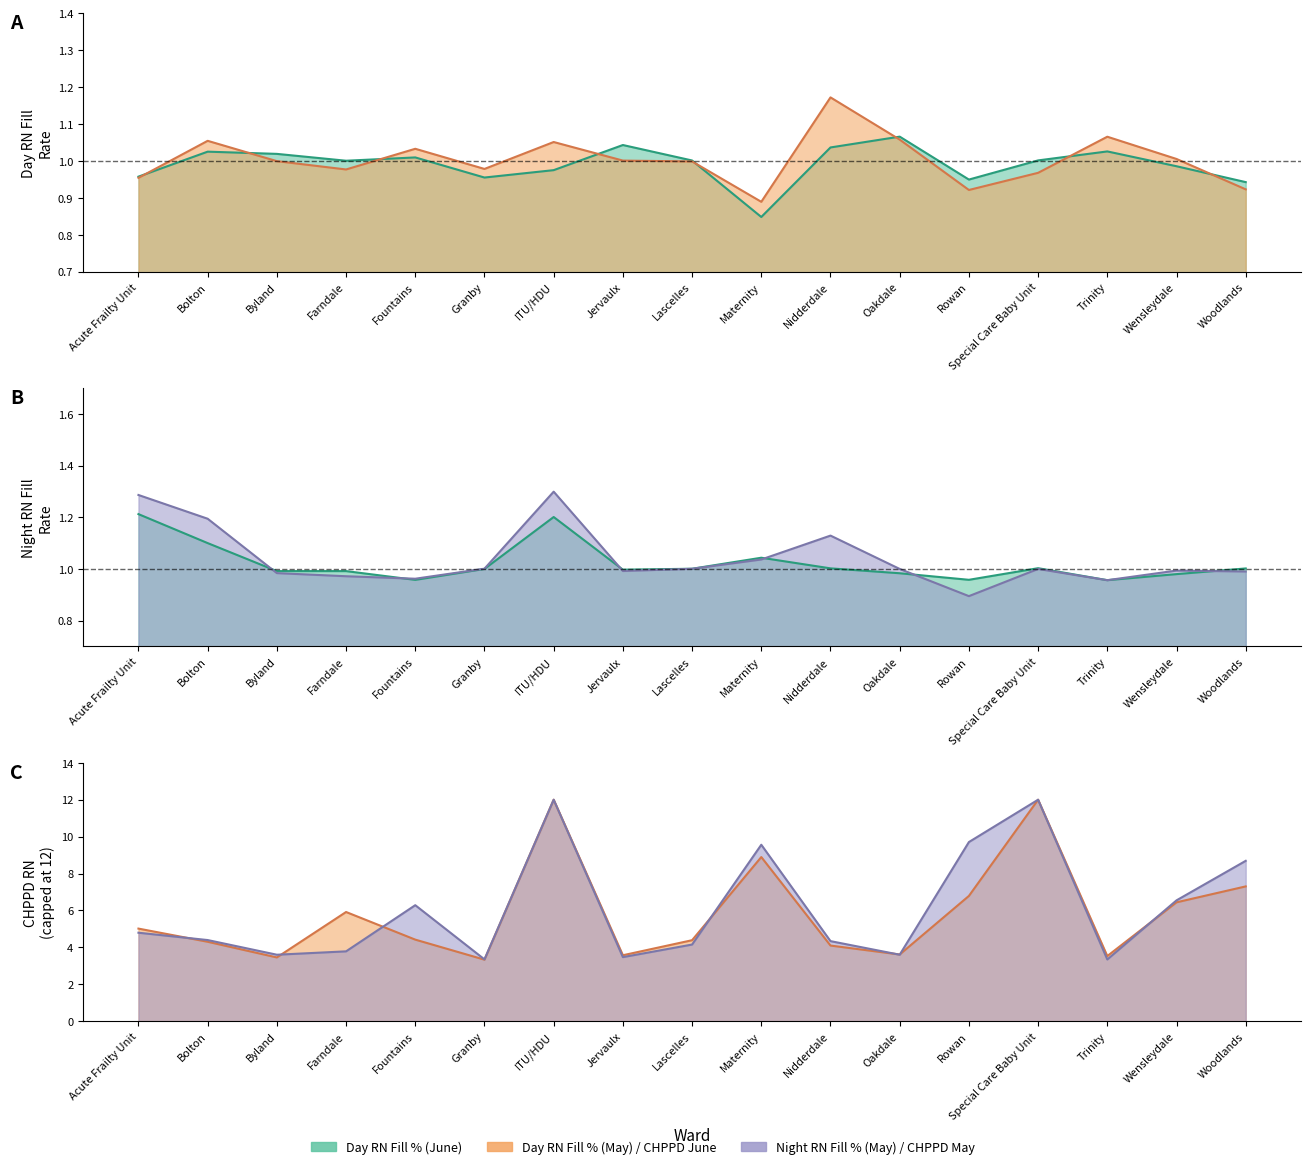

Which label corresponds to the largest value in the chart?

ITU/HDU